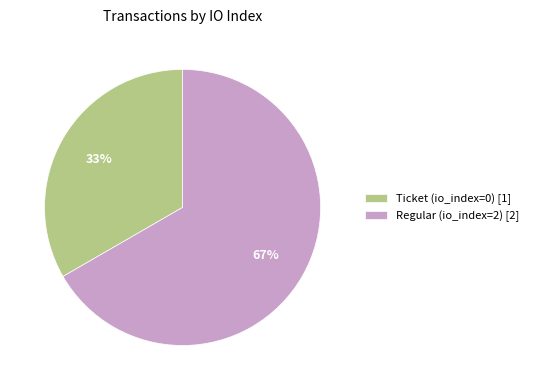

Count the number of slices in the pie.

2